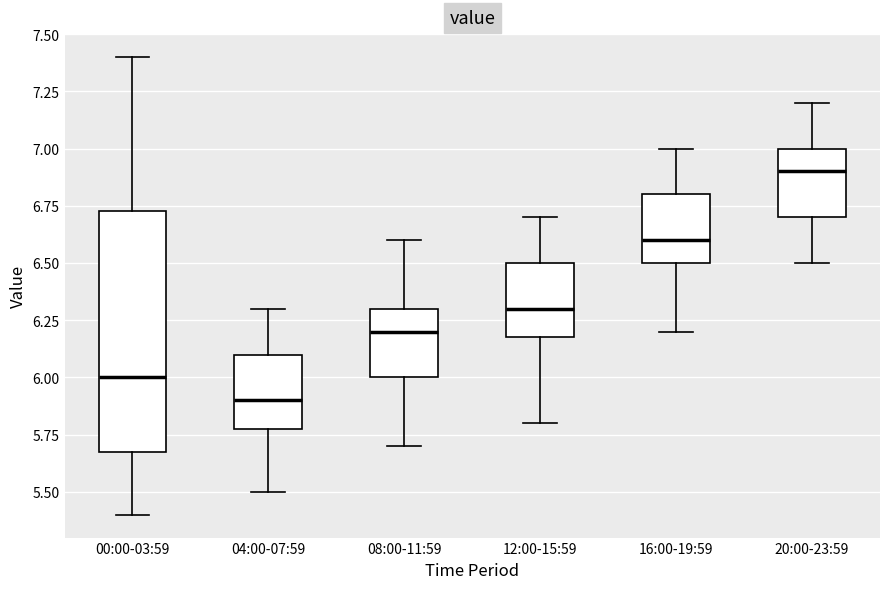

Comparing the boxes themselves (not the whiskers), which one is the tallest?

00:00-03:59